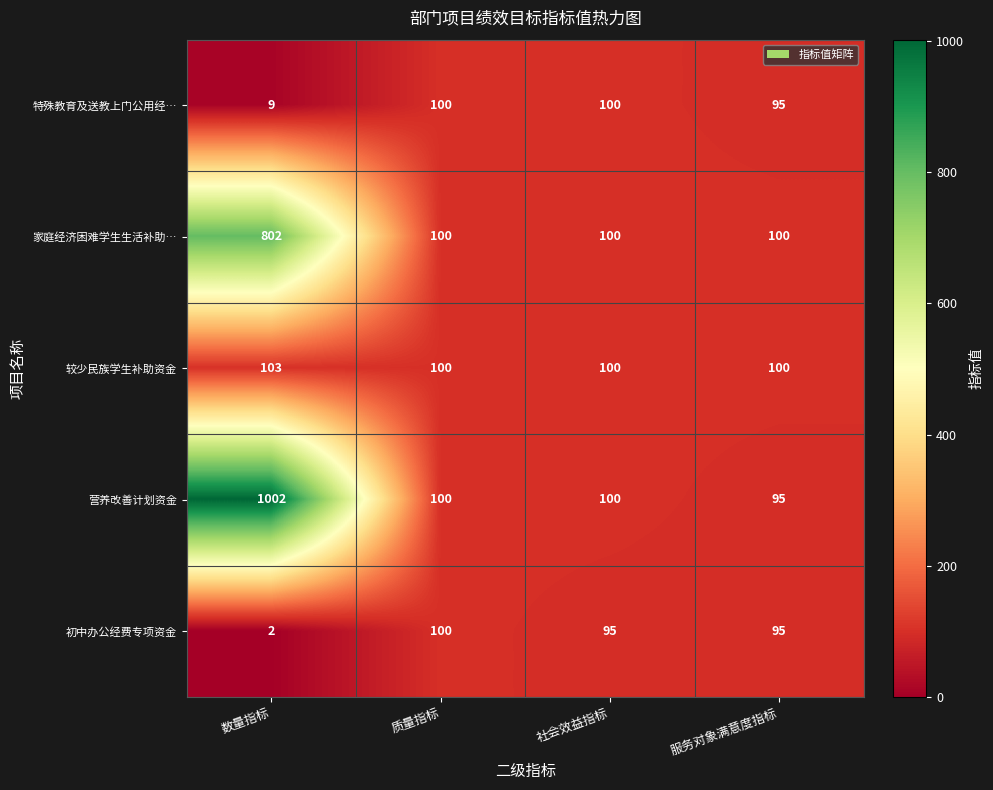

What is the spread (max minus min) of values at 社会效益指标?

5